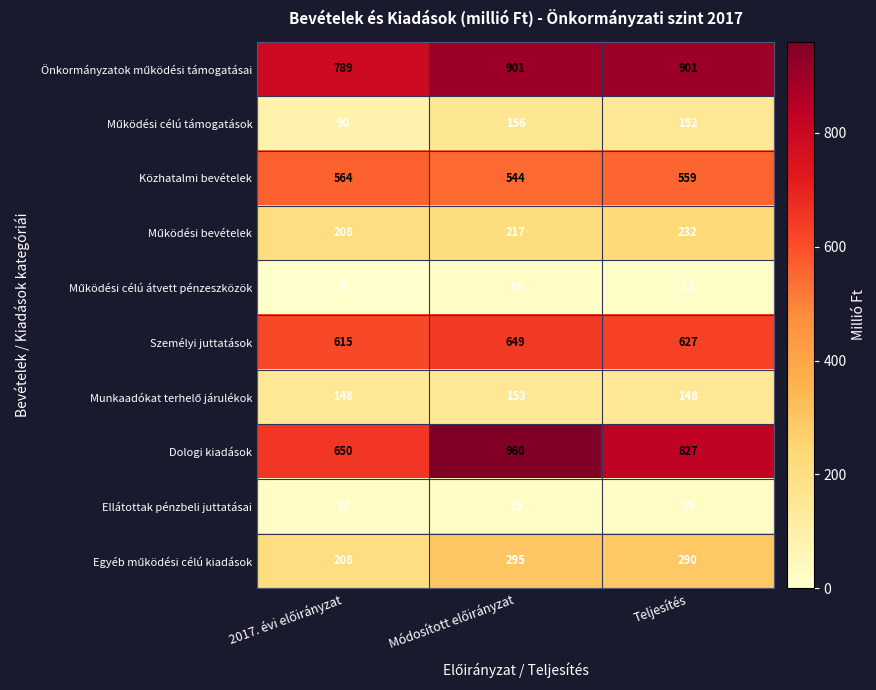

What is the greatest value displayed?

960